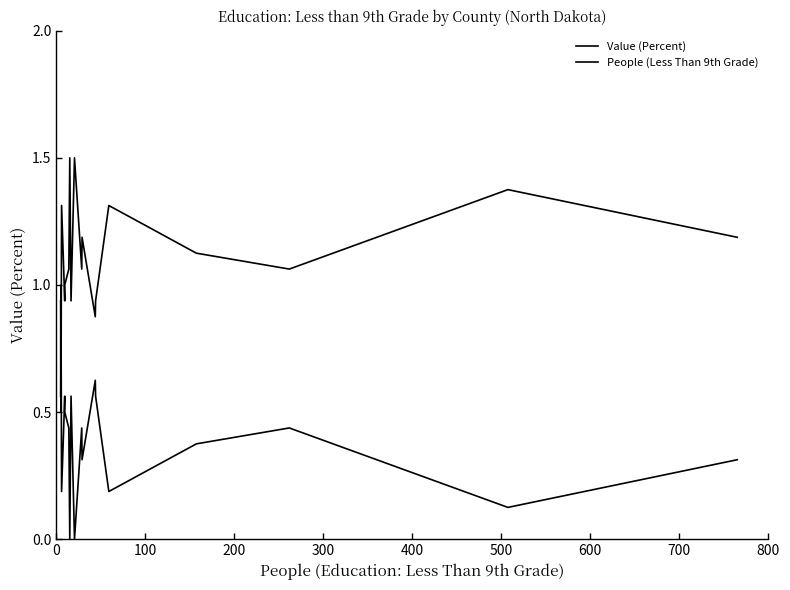

Reading left to right, what are all the values shown in this chart?

Value (Percent): 0.9	0.5	1.3	0.9	1.0	1.1	1.5	0.9	1.5	1.1	1.2	0.9	0.9	1.3	1.1	1.1	1.4	1.2
People (Less Than 9th Grade): 0.6	1.0	0.2	0.6	0.5	0.4	0.0	0.6	0.0	0.4	0.3	0.6	0.6	0.2	0.4	0.4	0.1	0.3